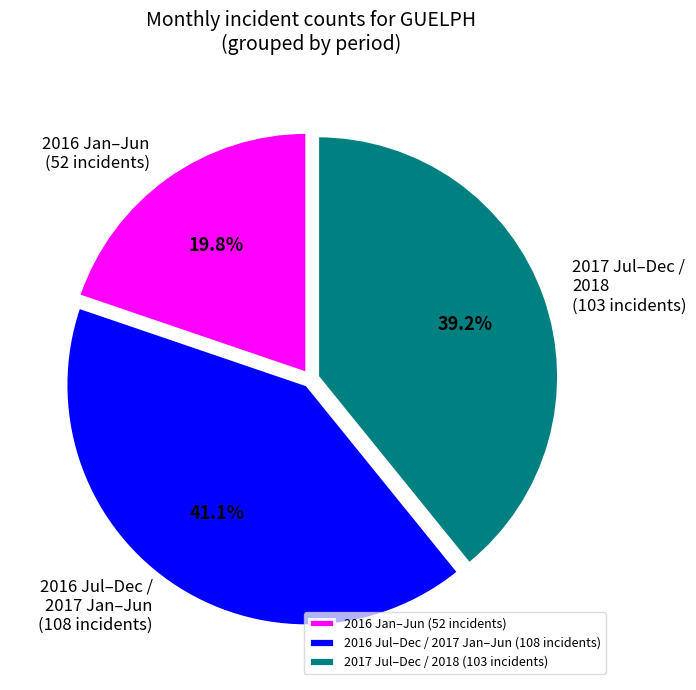

Count the number of slices in the pie.

3